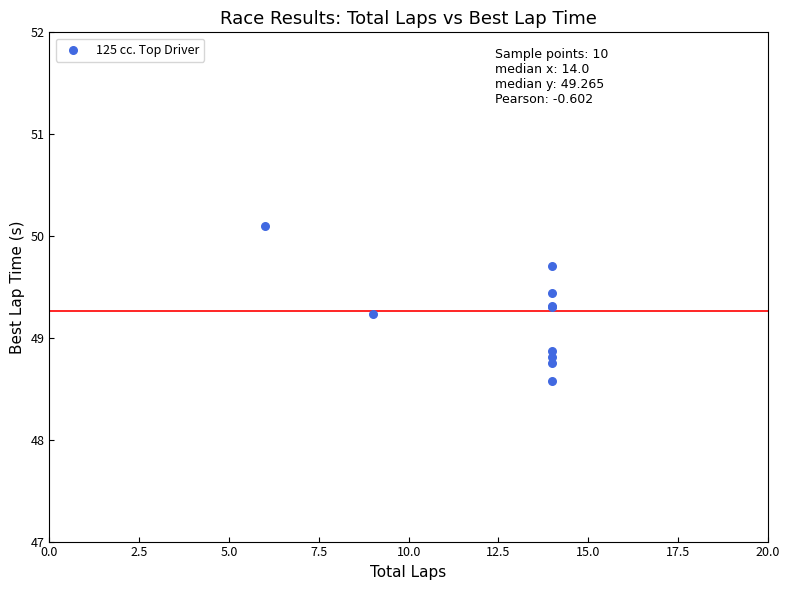

What Y value in the scatter plot is closest to 49?

48.9